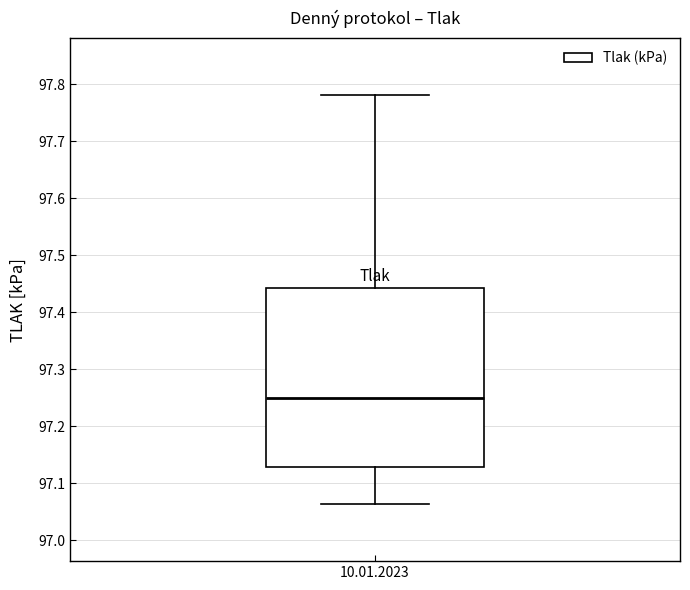

Read this box plot against the y-axis: the position of the median line, the range covered by the box, and the ends of both whiskers. The values are not printed on the chart, so give them approximately, as read against the axis.

median 97.25, box 97.13 to 97.44, whiskers 97.06 to 97.78